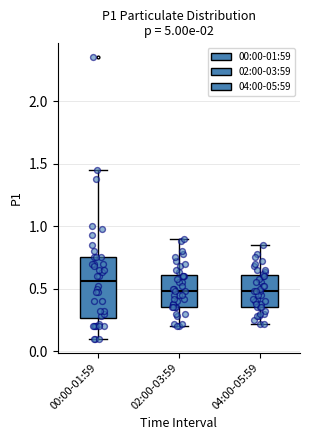

Comparing the boxes themselves (not the whiskers), which one is the tallest?

00:00-01:59